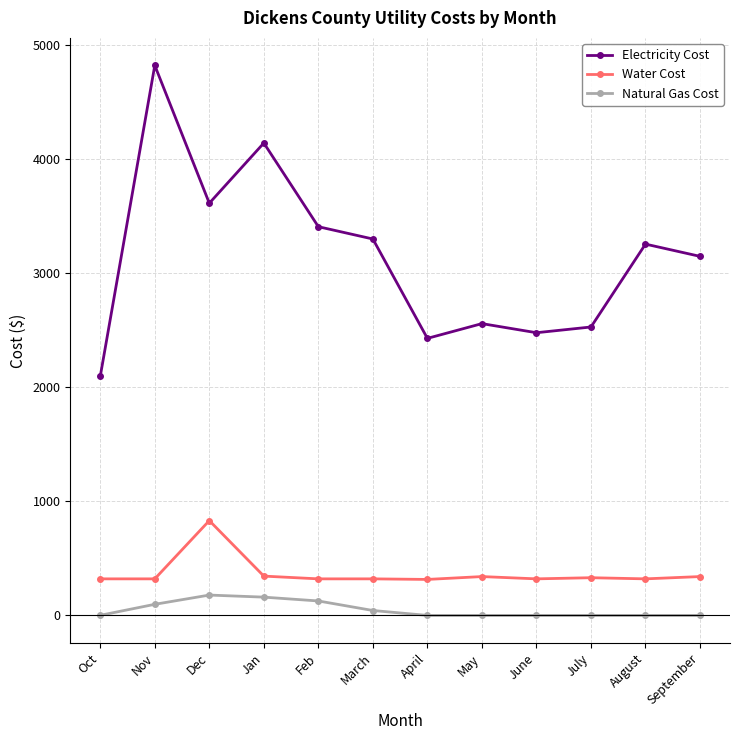

What is the label of the 8th point from the right?

Feb